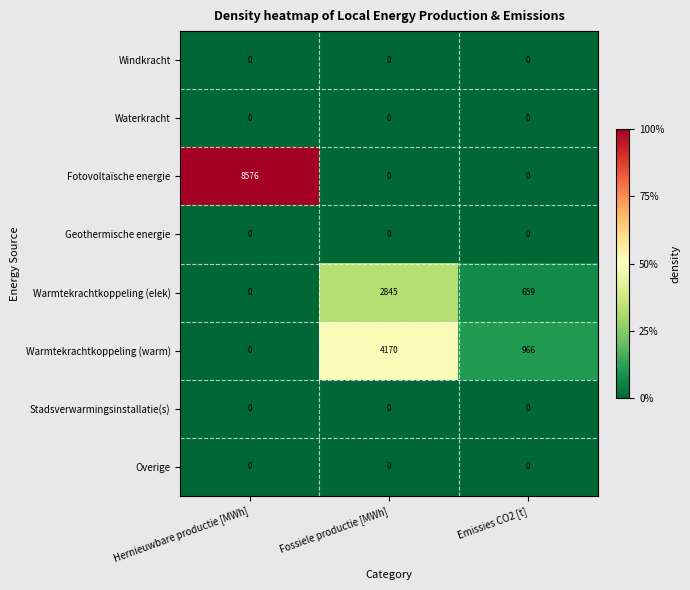

Which category has the highest value across all series?

Hernieuwbare productie [MWh]